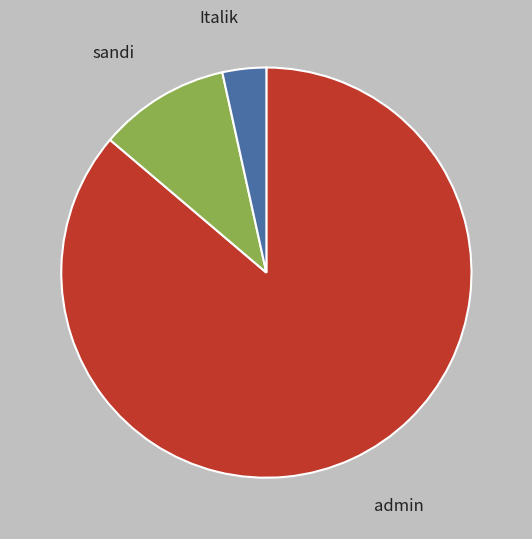

Is there a majority slice in this chart?

Yes